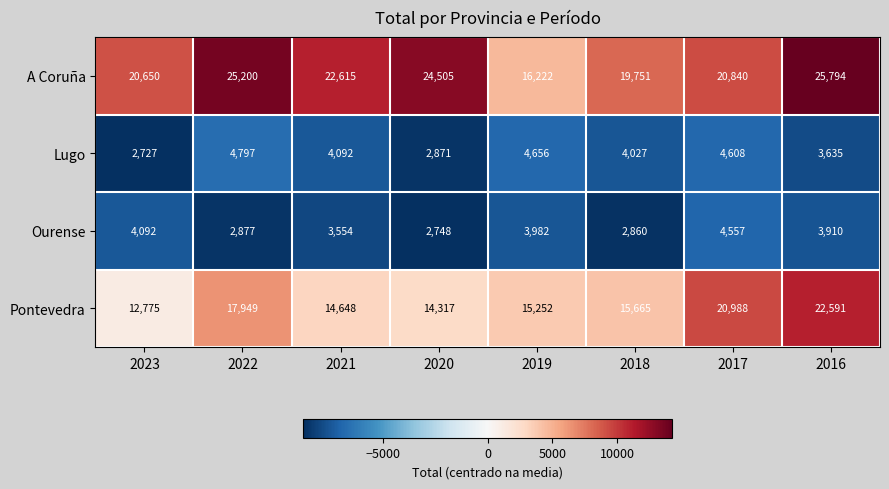

What is the total value across all series at 2022?

50823